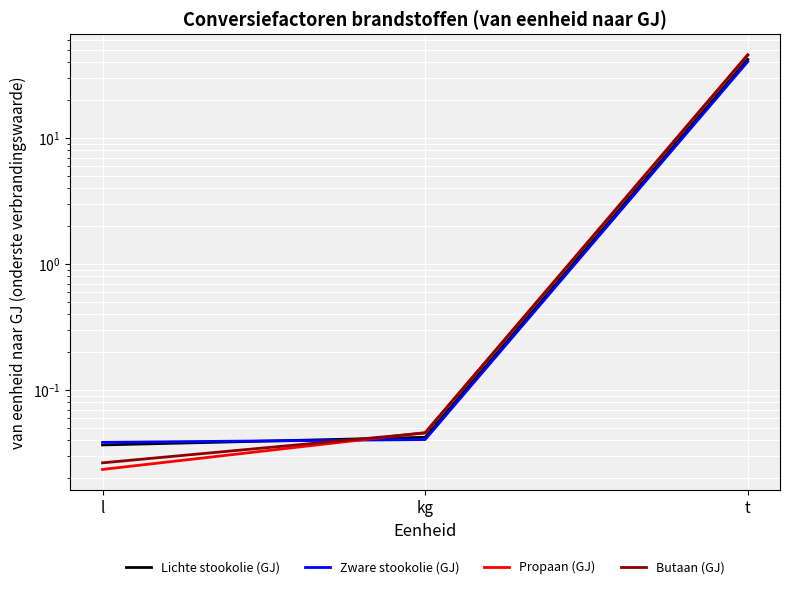

Rank the series by their maximum value, from lowest to highest.

Zware stookolie (GJ), Lichte stookolie (GJ), Butaan (GJ), Propaan (GJ)